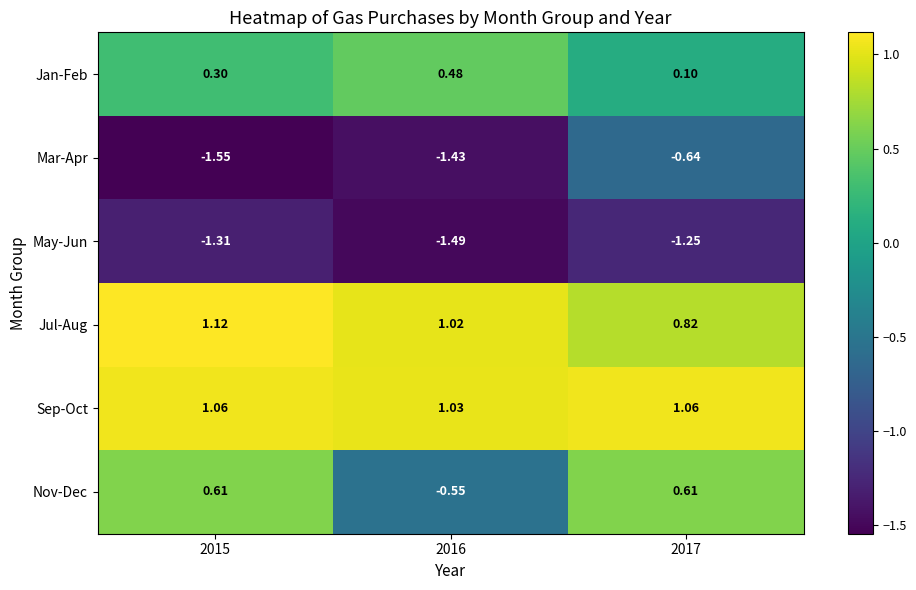

At 2016, list the series in order from smallest to largest.

May-Jun, Mar-Apr, Nov-Dec, Jan-Feb, Jul-Aug, Sep-Oct